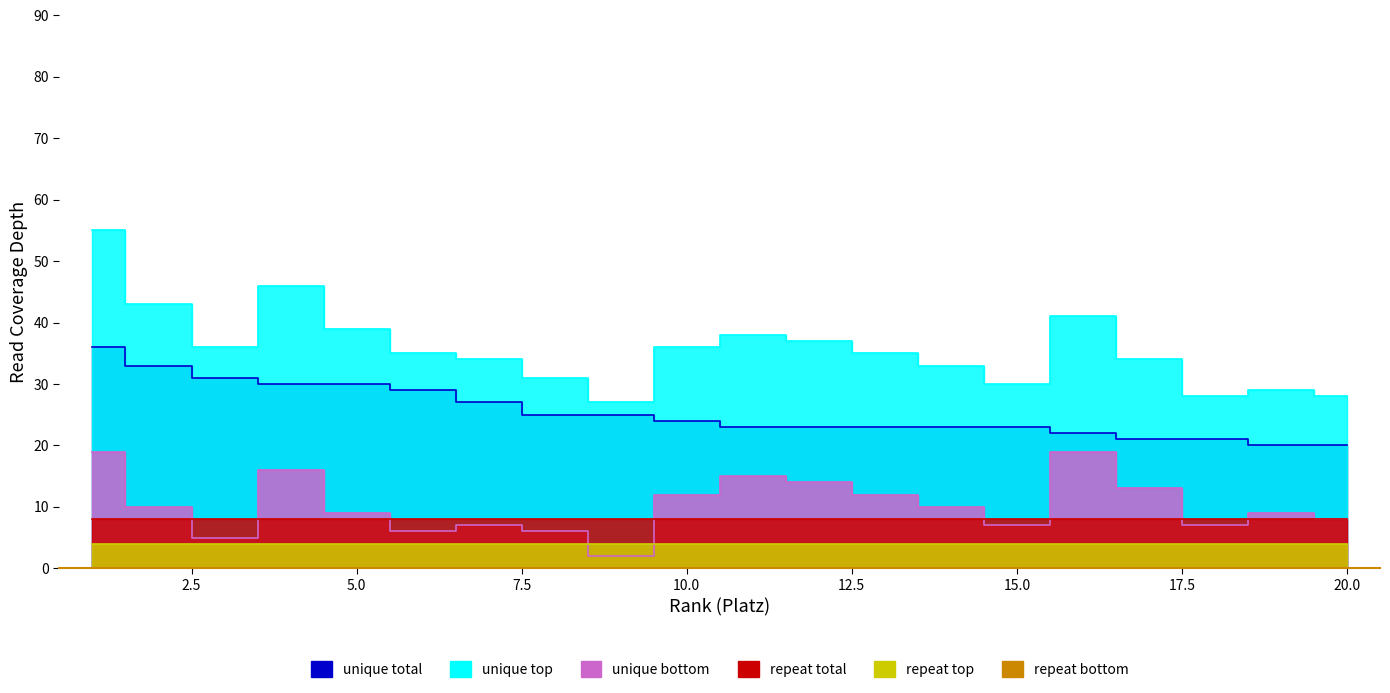

Is it true that unique bottom equals 28 at 16?

False